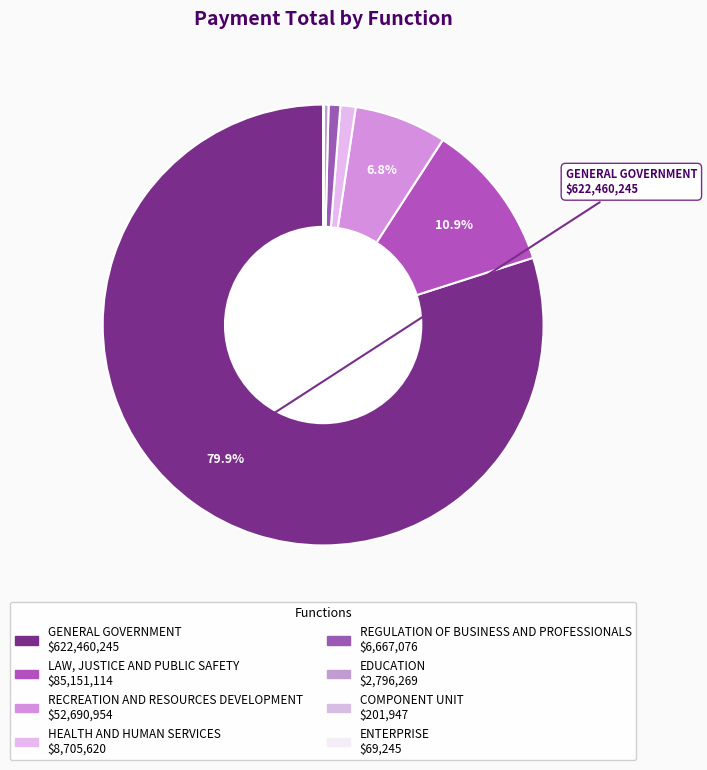

To the nearest percent, what is the average slice percentage?

12%